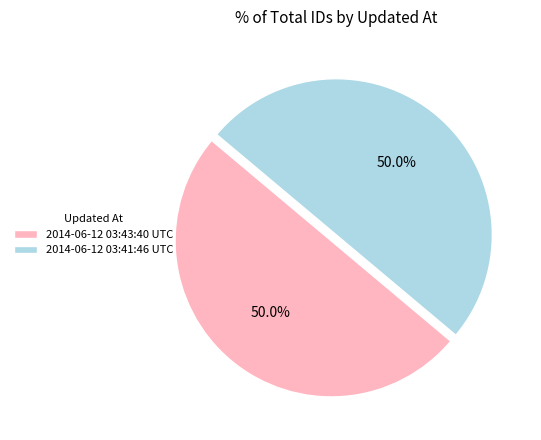

Count the number of slices in the pie.

2